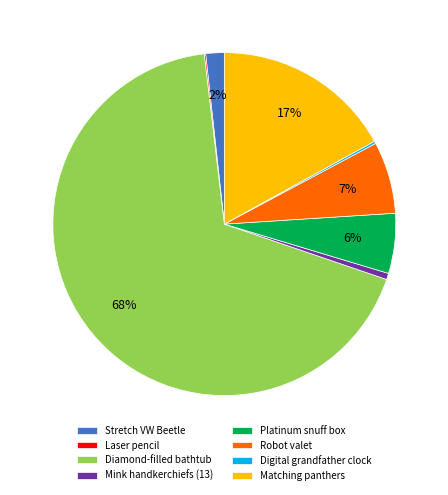

Do Diamond-filled bathtub and Matching panthers together represent more than half of the pie?

Yes